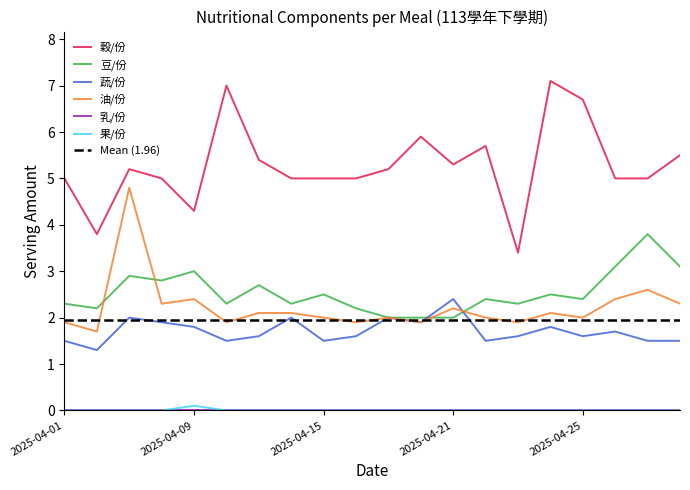

Reading left to right, extract all data points from this chart.

穀/份: 2025-04-01=5.0	2025-04-02=3.8	2025-04-07=5.2	2025-04-08=5.0	2025-04-09=4.3	2025-04-10=7.0	2025-04-11=5.4	2025-04-14=5.0	2025-04-15=5.0	2025-04-16=5.0	2025-04-17=5.2	2025-04-18=5.9	2025-04-21=5.3	2025-04-22=5.7	2025-04-23=3.4	2025-04-24=7.1	2025-04-25=6.7	2025-04-28=5.0	2025-04-29=5.0	2025-04-30=5.5
豆/份: 2025-04-01=2.3	2025-04-02=2.2	2025-04-07=2.9	2025-04-08=2.8	2025-04-09=3.0	2025-04-10=2.3	2025-04-11=2.7	2025-04-14=2.3	2025-04-15=2.5	2025-04-16=2.2	2025-04-17=2.0	2025-04-18=2.0	2025-04-21=2.0	2025-04-22=2.4	2025-04-23=2.3	2025-04-24=2.5	2025-04-25=2.4	2025-04-28=3.1	2025-04-29=3.8	2025-04-30=3.1
蔬/份: 2025-04-01=1.5	2025-04-02=1.3	2025-04-07=2.0	2025-04-08=1.9	2025-04-09=1.8	2025-04-10=1.5	2025-04-11=1.6	2025-04-14=2.0	2025-04-15=1.5	2025-04-16=1.6	2025-04-17=2.0	2025-04-18=1.9	2025-04-21=2.4	2025-04-22=1.5	2025-04-23=1.6	2025-04-24=1.8	2025-04-25=1.6	2025-04-28=1.7	2025-04-29=1.5	2025-04-30=1.5
油/份: 2025-04-01=1.9	2025-04-02=1.7	2025-04-07=4.8	2025-04-08=2.3	2025-04-09=2.4	2025-04-10=1.9	2025-04-11=2.1	2025-04-14=2.1	2025-04-15=2.0	2025-04-16=1.9	2025-04-17=2.0	2025-04-18=1.9	2025-04-21=2.2	2025-04-22=2.0	2025-04-23=1.9	2025-04-24=2.1	2025-04-25=2.0	2025-04-28=2.4	2025-04-29=2.6	2025-04-30=2.3
果/份: 2025-04-01=0.0	2025-04-02=0.0	2025-04-07=0.0	2025-04-08=0.0	2025-04-09=0.1	2025-04-10=0.0	2025-04-11=0.0	2025-04-14=0.0	2025-04-15=0.0	2025-04-16=0.0	2025-04-17=0.0	2025-04-18=0.0	2025-04-21=0.0	2025-04-22=0.0	2025-04-23=0.0	2025-04-24=0.0	2025-04-25=0.0	2025-04-28=0.0	2025-04-29=0.0	2025-04-30=0.0